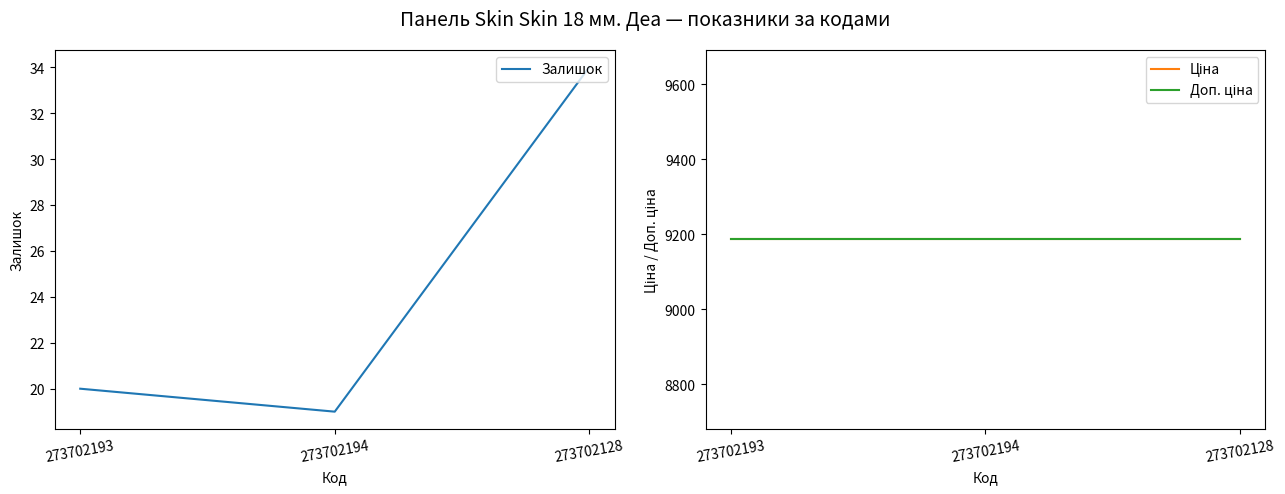

Which series has the largest total across all categories?

Ціна